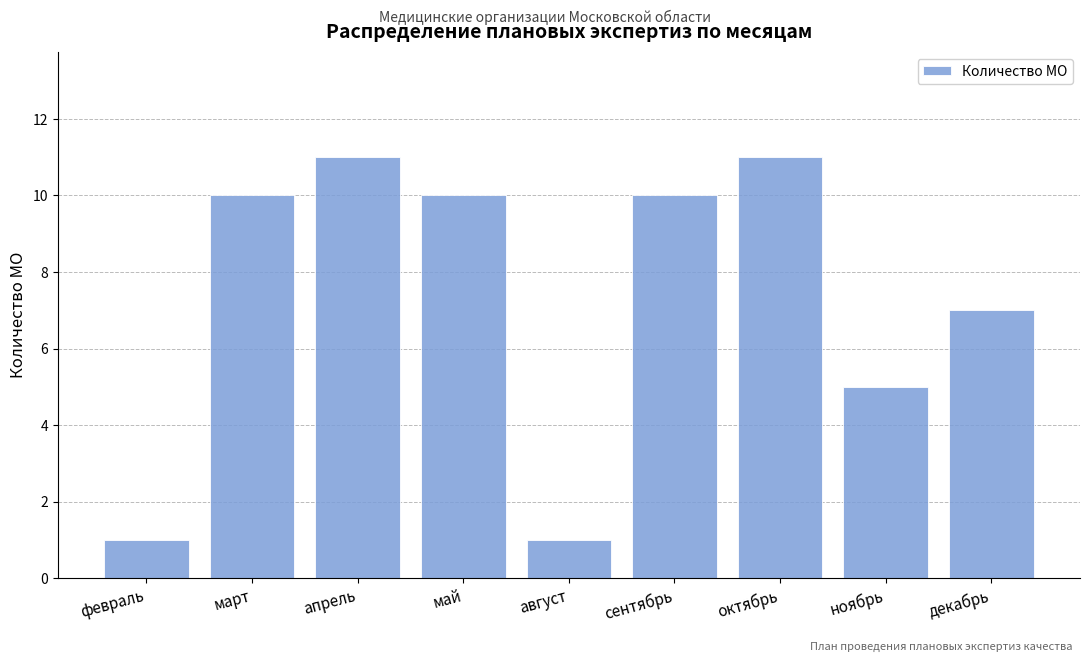

Where is the data nearest to the value 6?

ноябрь